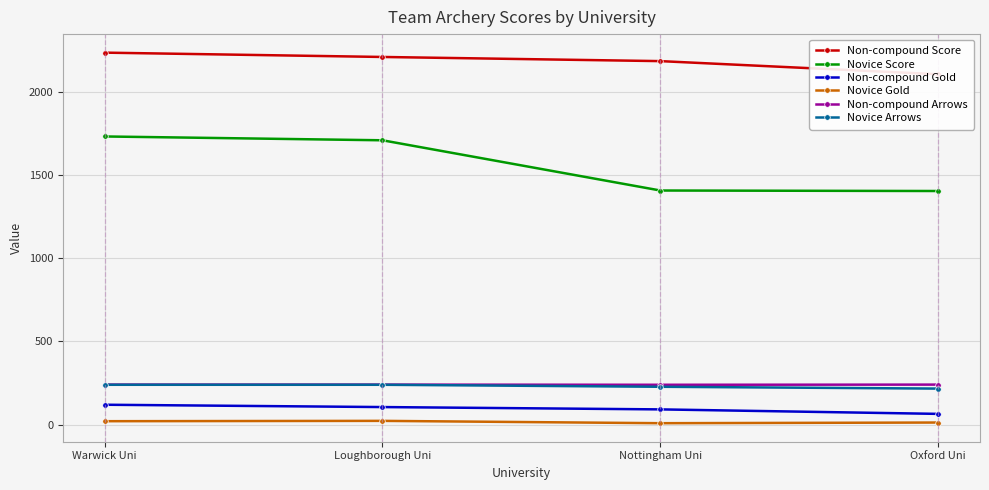

What is the spread (max minus min) of values at Warwick Uni?

2216